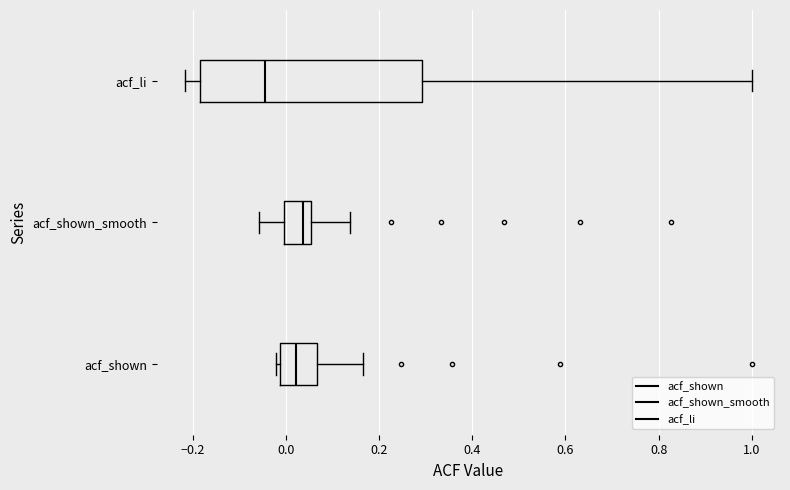

Comparing the boxes themselves (not the whiskers), which one is the widest?

acf_li